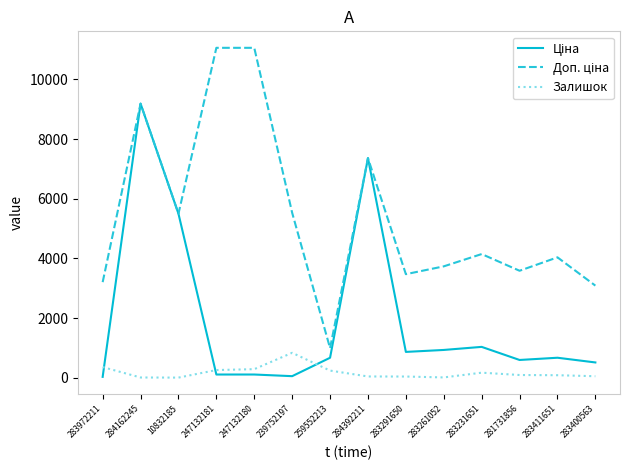

Does the chart display data point markers on the line(s)?

No